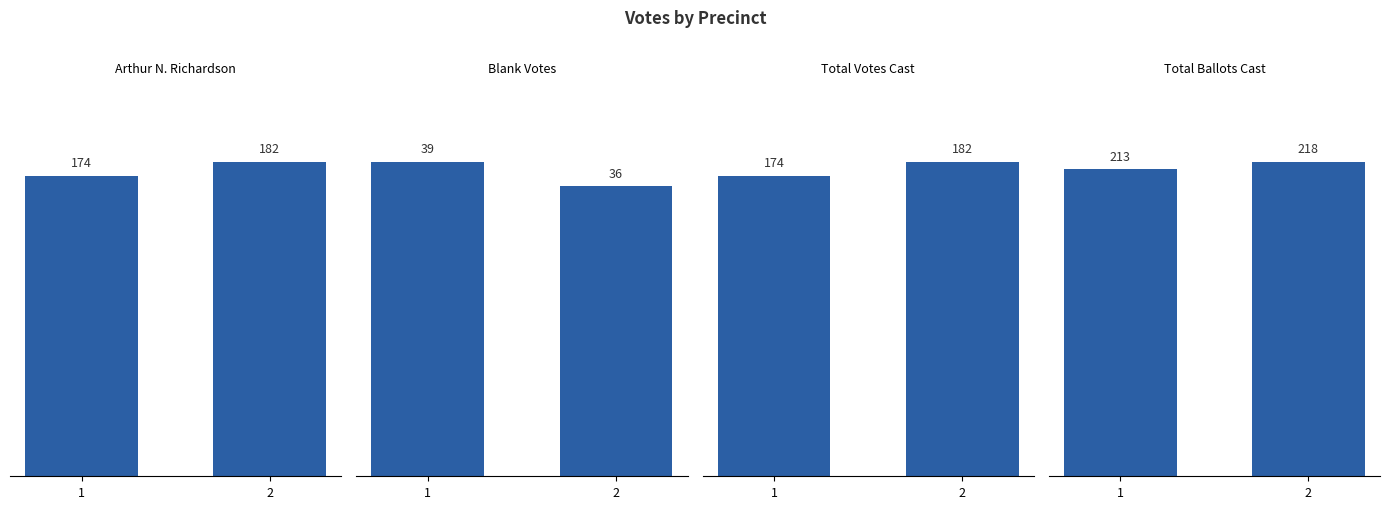

What is the sum of all Total Votes Cast values?

356